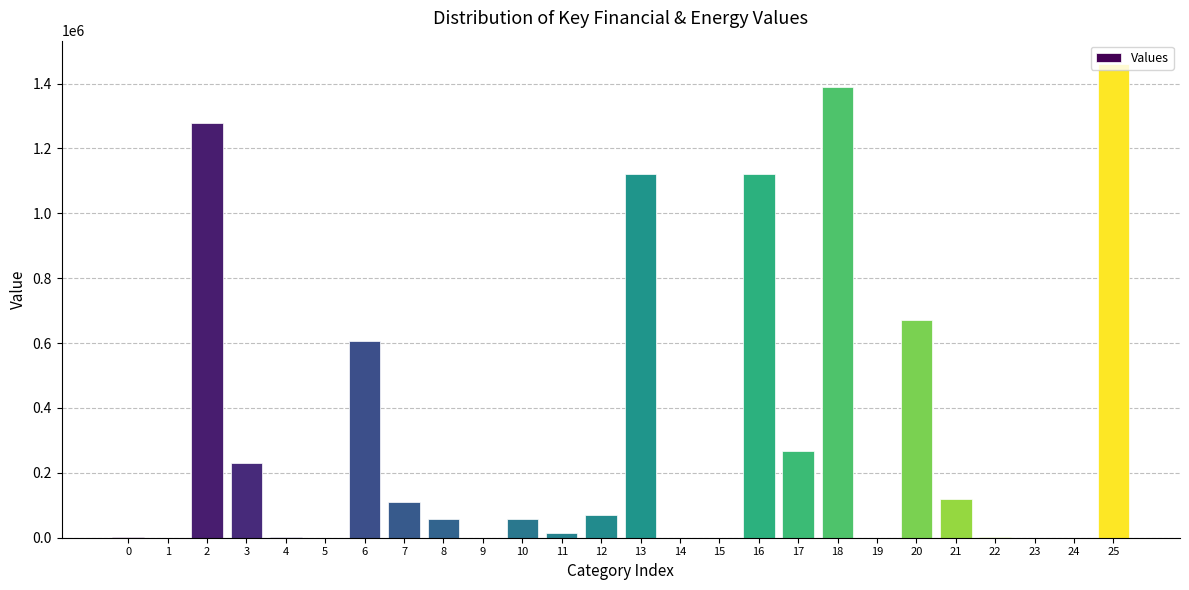

True or false: the data shows 2066.0 at 0.

True